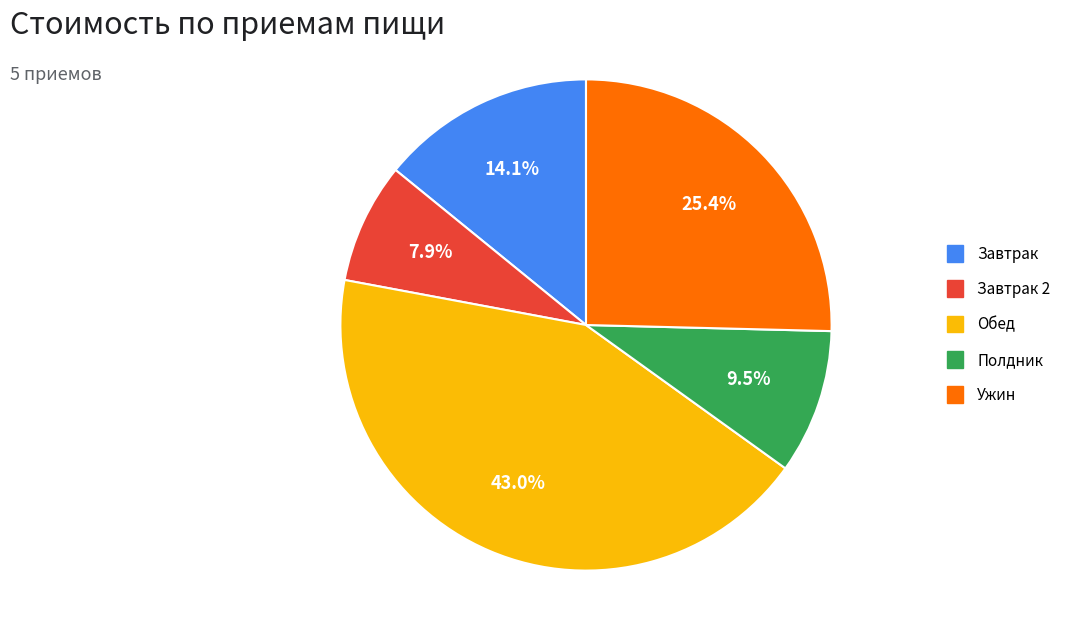

Is there any slice that represents more than half of the pie?

No